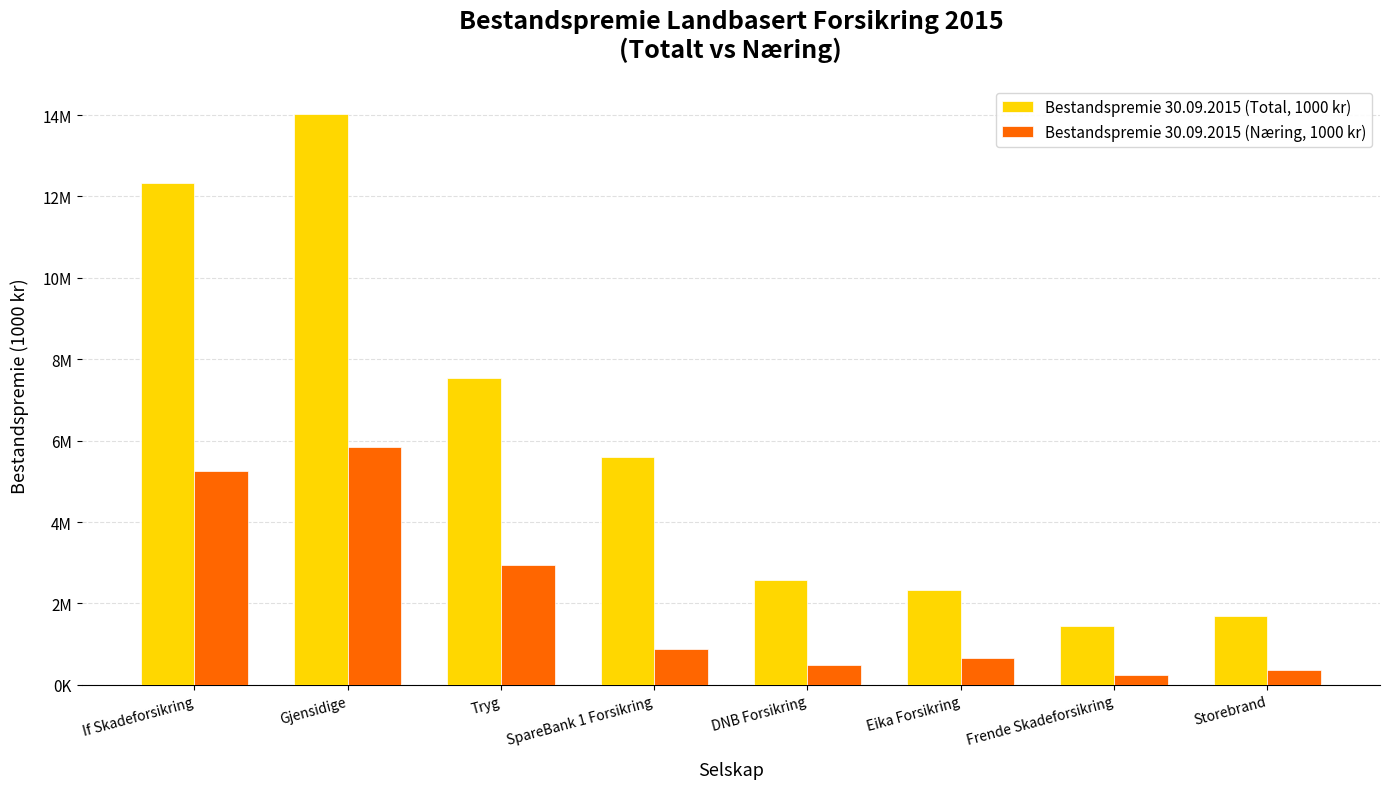

Reading left to right, transcribe all the data shown in this chart.

Bestandspremie 30.09.2015 (Total, 1000 kr): 12337079	14031596	7546009	5591258	2565938	2329617	1438673	1680266
Bestandspremie 30.09.2015 (Næring, 1000 kr): 5253134	5852675	2948755	879367	498499	669801	240585	375871